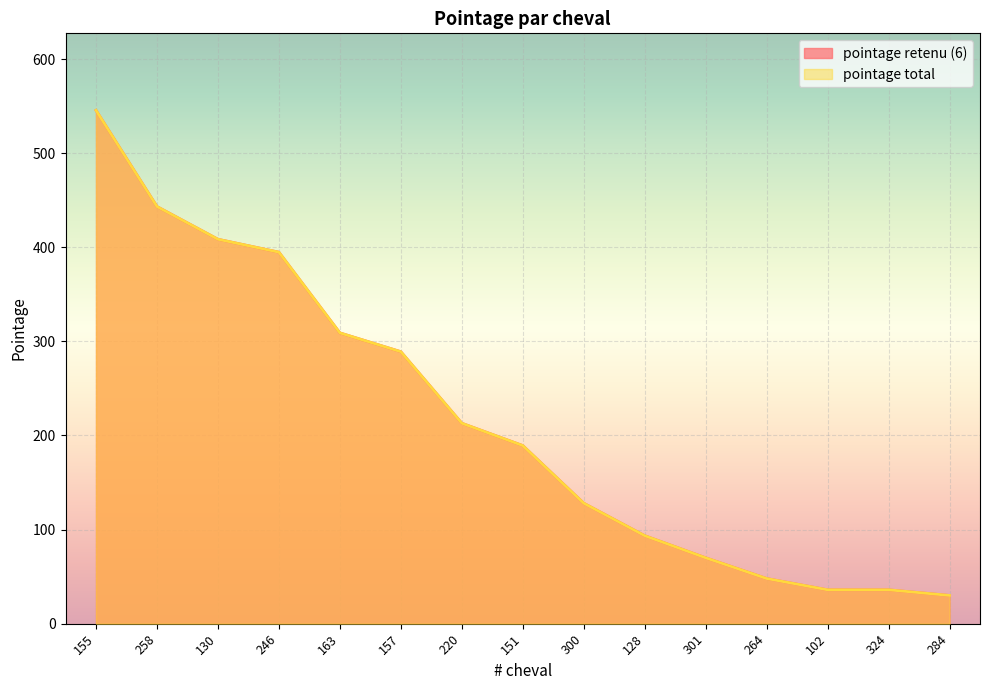

What are all the series names shown in the legend?

pointage retenu (6), pointage total